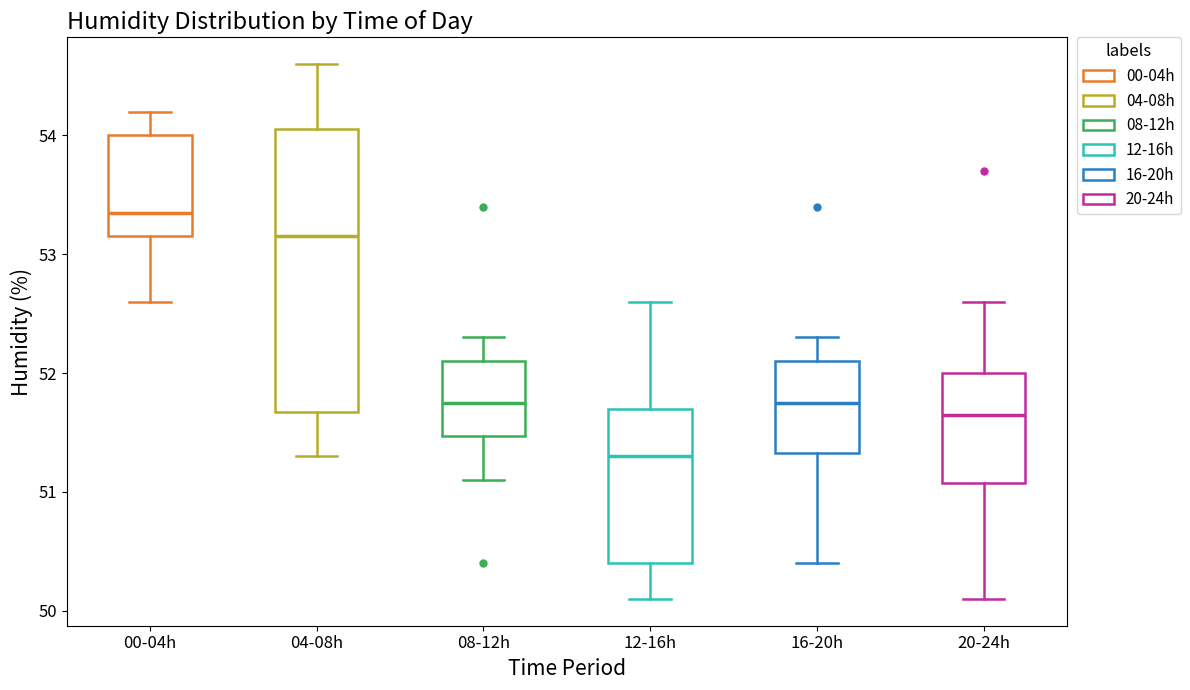

Where does the median line of the box for 08-12h sit on the y-axis? The values are not printed on the chart, so give them approximately, as read against the axis.

51.8